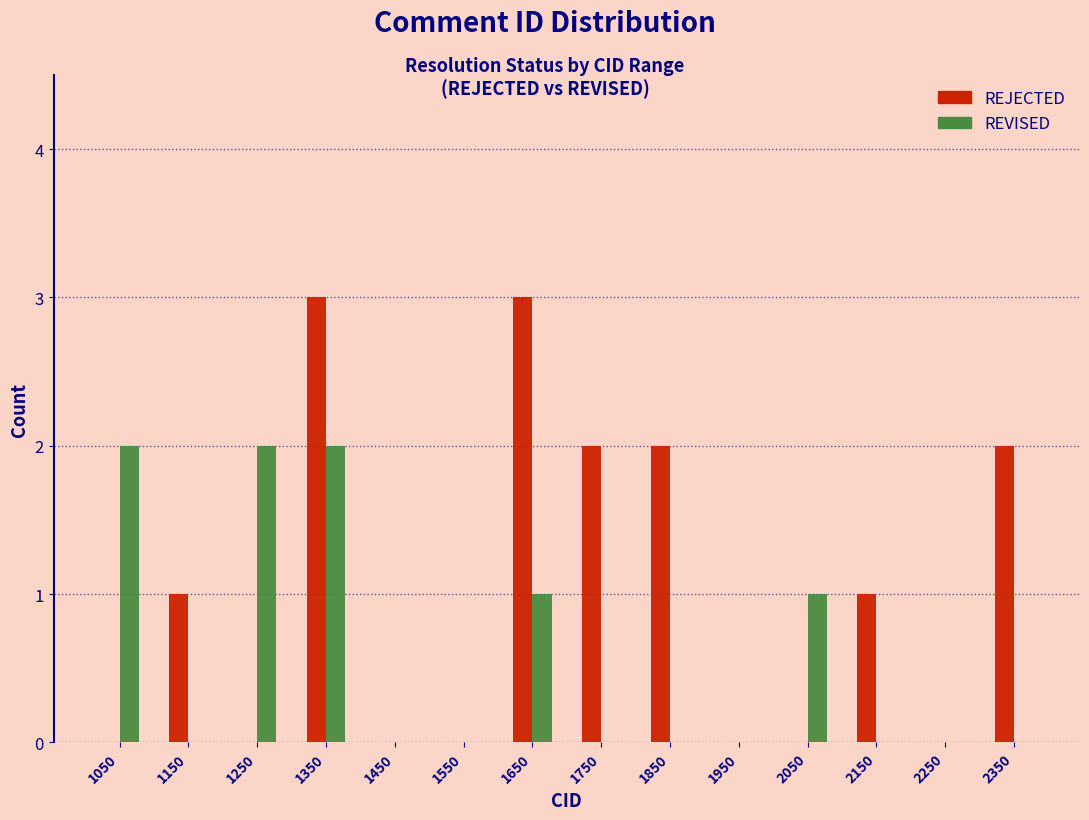

Reading left to right, transcribe this chart: for each range on the x-axis, give the height of each series' bar. The values are not printed on the chart, so give them approximately, as read against the axis.

1000 to 1100: REJECTED=0	REVISED=2
1100 to 1200: REJECTED=1	REVISED=0
1200 to 1300: REJECTED=0	REVISED=2
1300 to 1400: REJECTED=3	REVISED=2
1400 to 1500: REJECTED=0	REVISED=0
1500 to 1600: REJECTED=0	REVISED=0
1600 to 1700: REJECTED=3	REVISED=1
1700 to 1800: REJECTED=2	REVISED=0
1800 to 1900: REJECTED=2	REVISED=0
1900 to 2000: REJECTED=0	REVISED=0
2000 to 2100: REJECTED=0	REVISED=1
2100 to 2200: REJECTED=1	REVISED=0
2200 to 2300: REJECTED=0	REVISED=0
2300 to 2400: REJECTED=2	REVISED=0